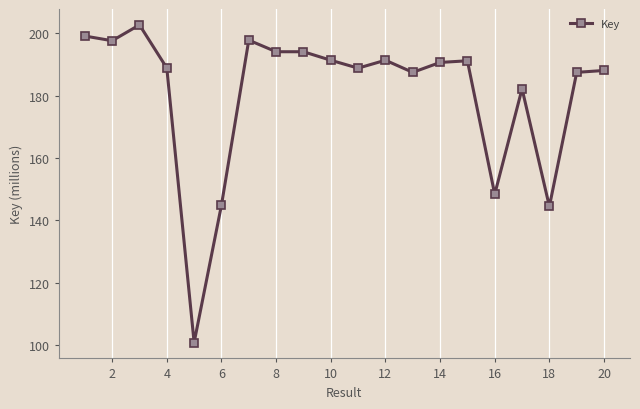

What is the value of the 6th point from the left?

144.9